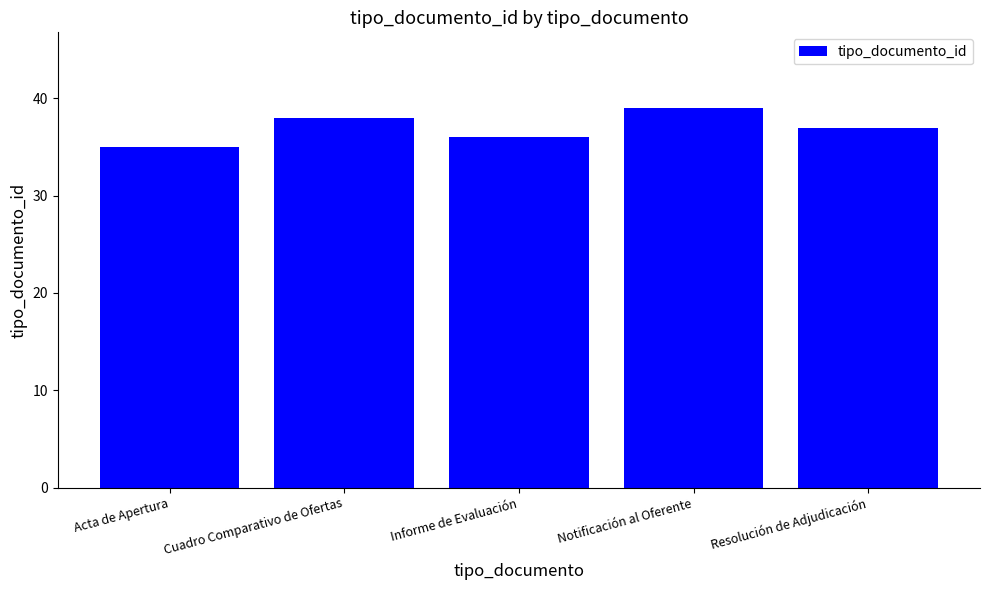

How many values are between 36 and 38?

3